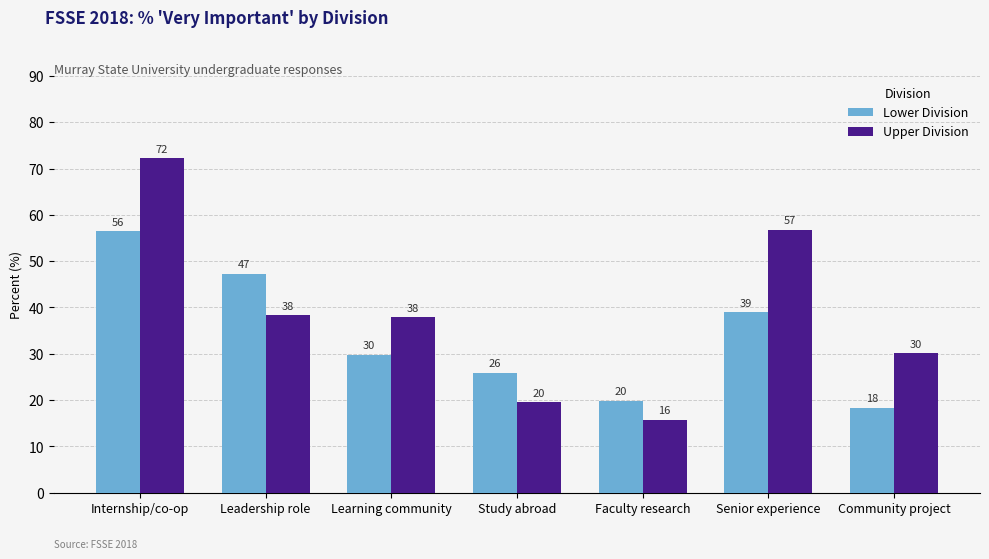

True or false: Lower Division has a value of 65.3 at Leadership role.

False